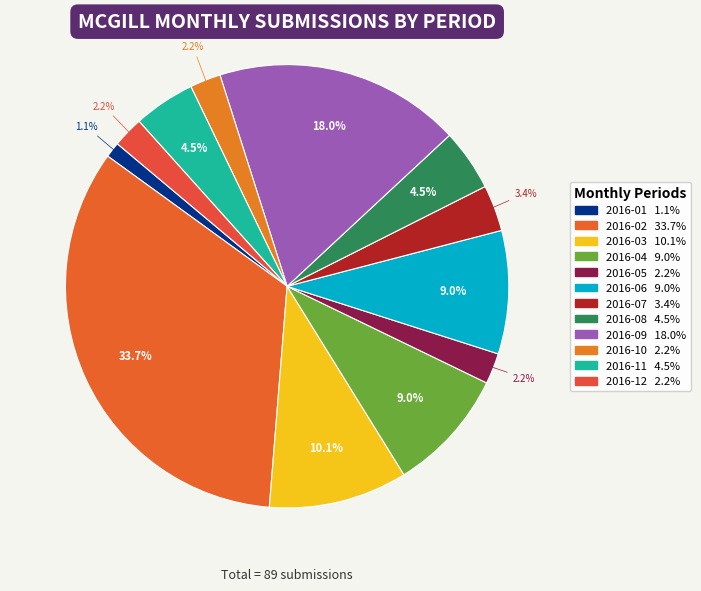

What is the ratio of the value at 2016-11 to the value at 2016-02?

0.1